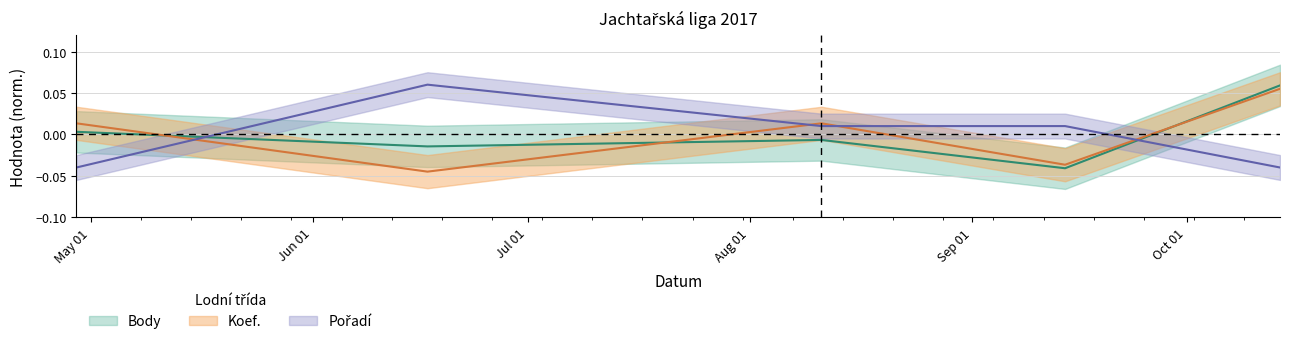

How many lines are shown in the chart?

3